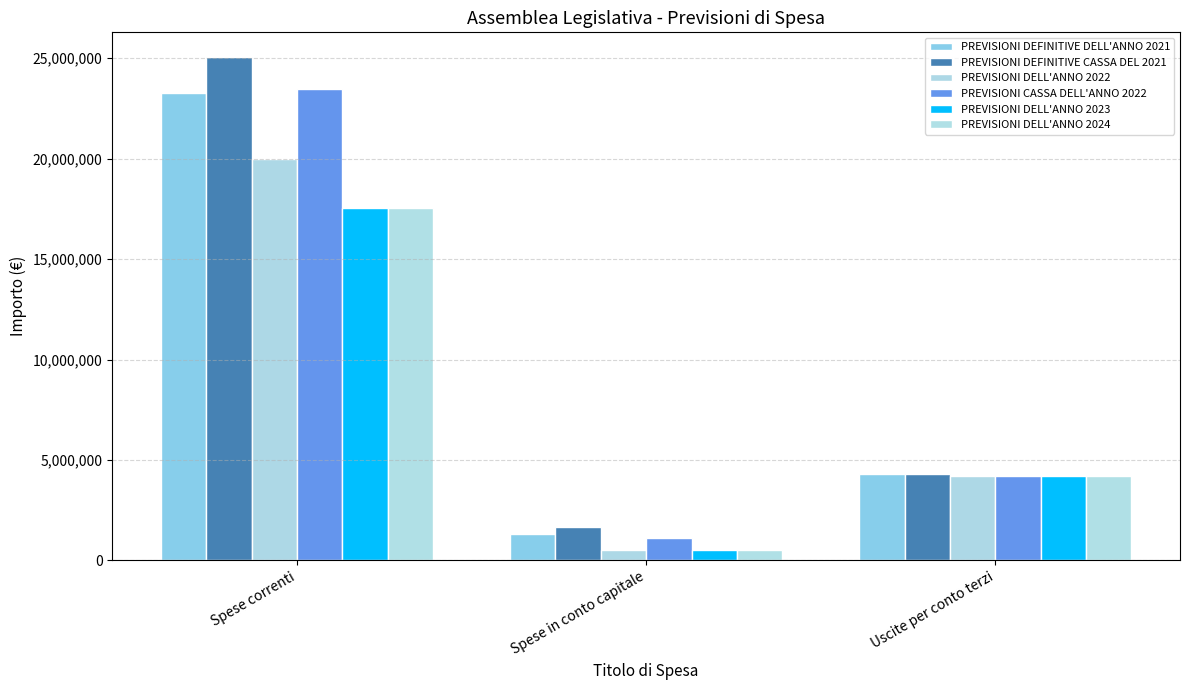

True or false: PREVISIONI CASSA DELL'ANNO 2022 has a value of 296208.3 at Spese in conto capitale.

False